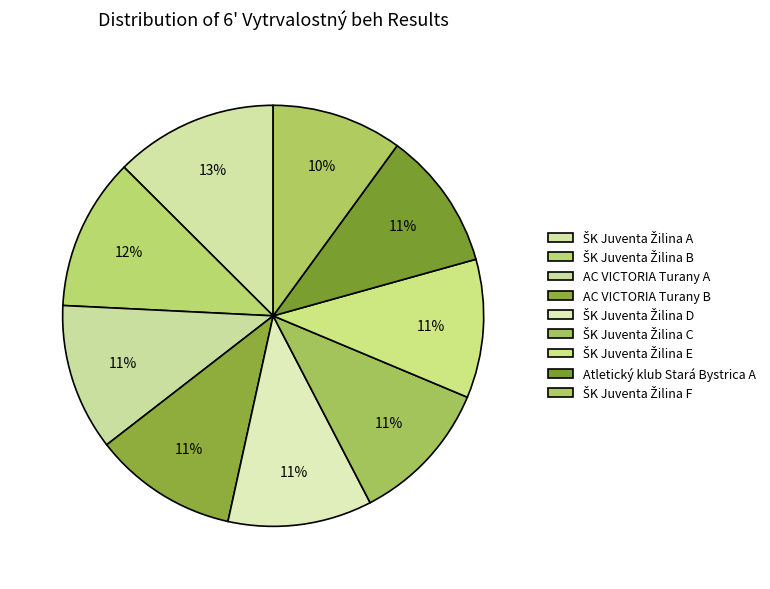

Combined, what portion of the pie is ŠK Juventa Žilina A and ŠK Juventa Žilina E?

23.2%